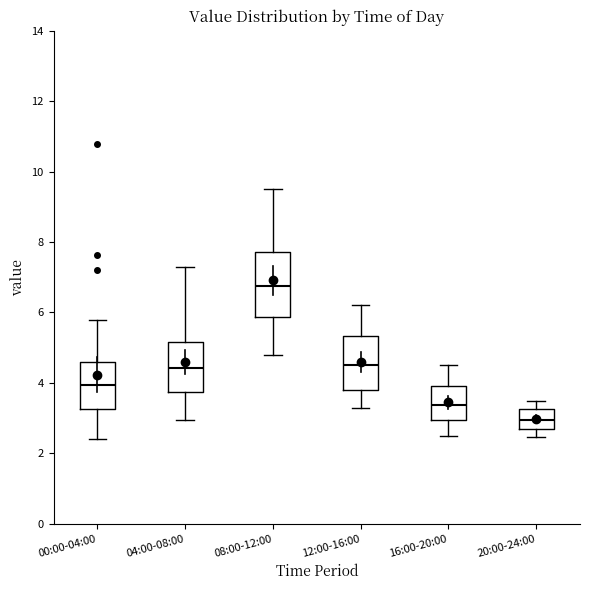

Where does the lower whisker of the box for 16:00-20:00 end on the y-axis? The values are not printed on the chart, so give them approximately, as read against the axis.

2.6